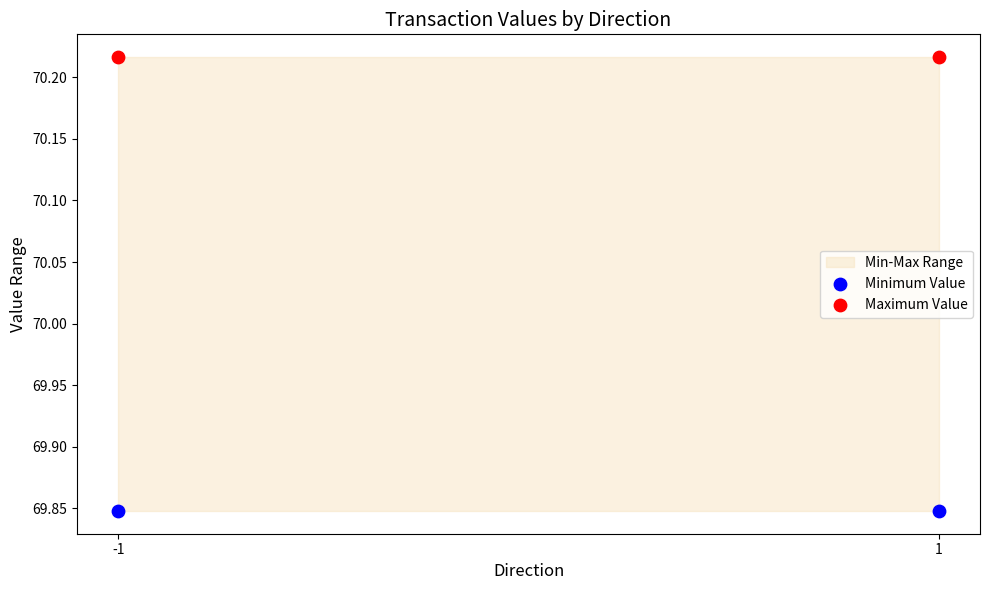

Across all data points, what is the average Y value?

70.0